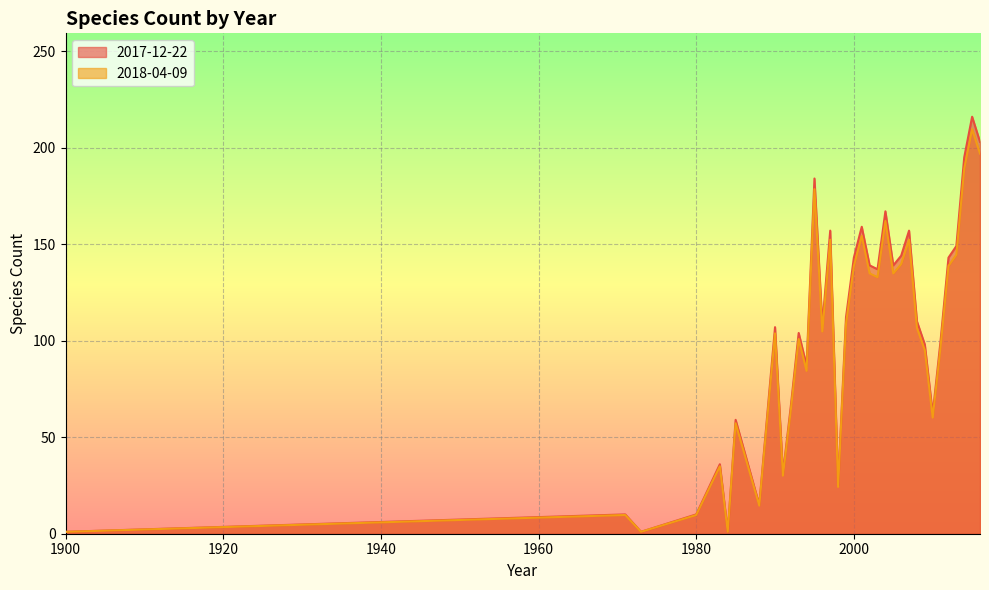

Which category has the lowest value across all series?

1900